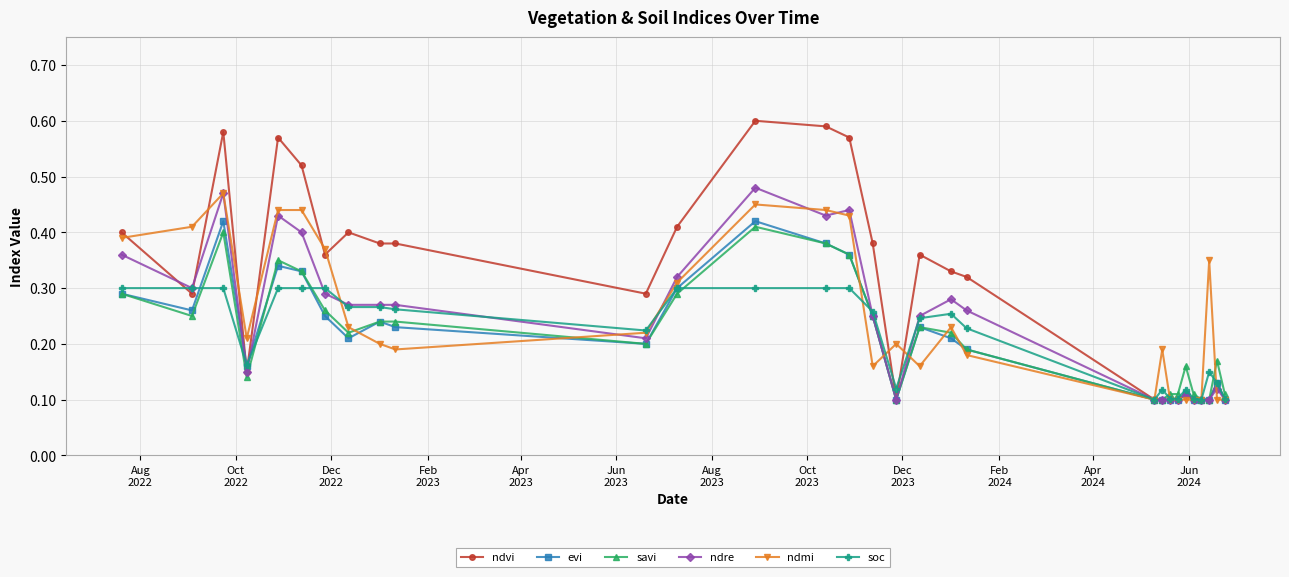

How many ndmi values are between 0 and 1?

30